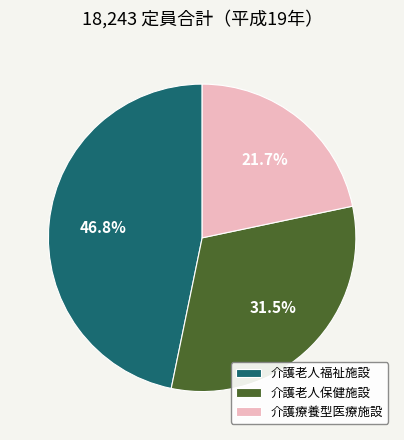

Is there any slice that represents more than half of the pie?

No